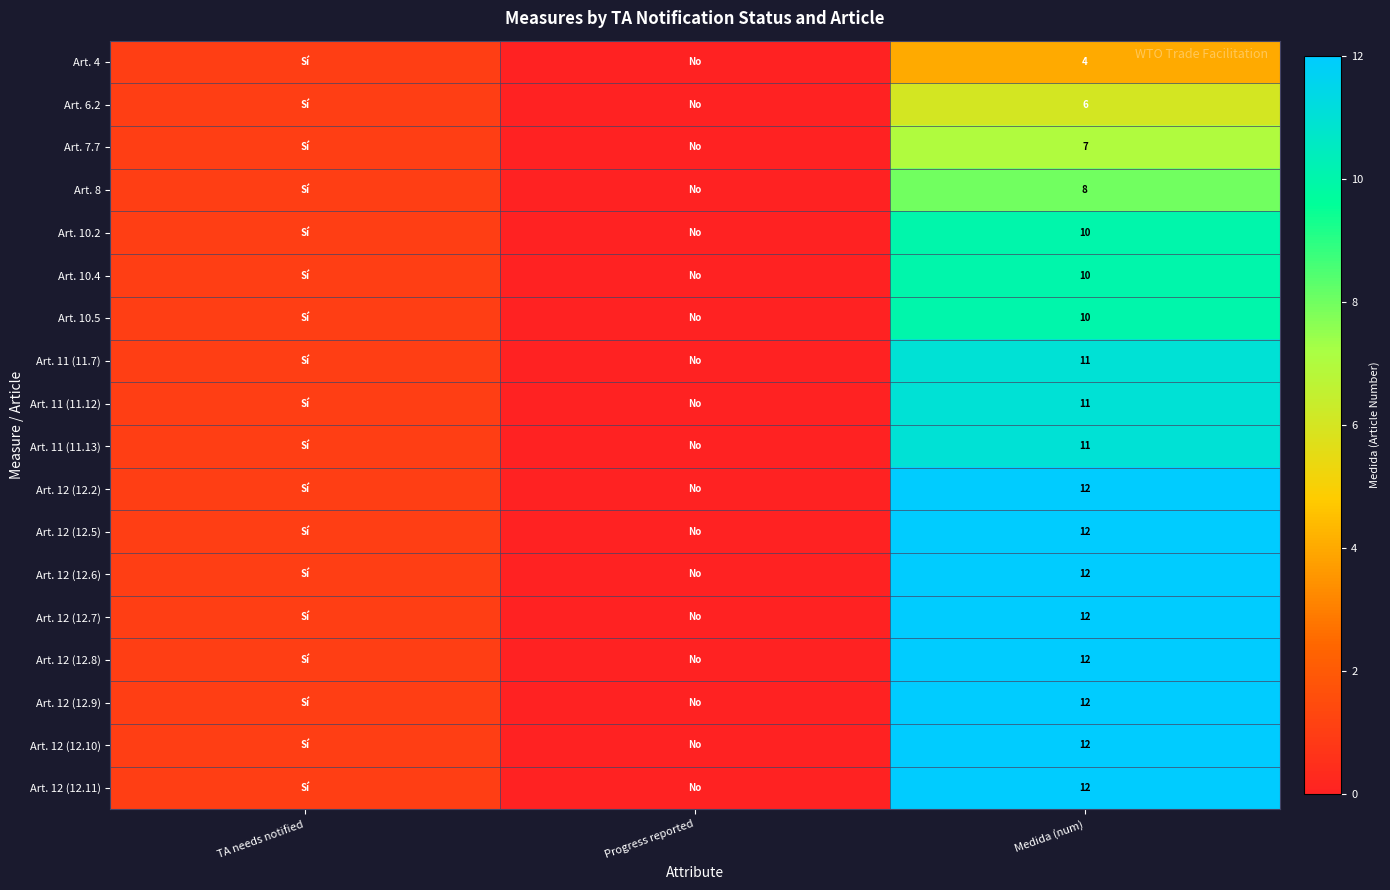

True or false: Art. 12 (12.6) has a value of 12 at Medida (num).

True